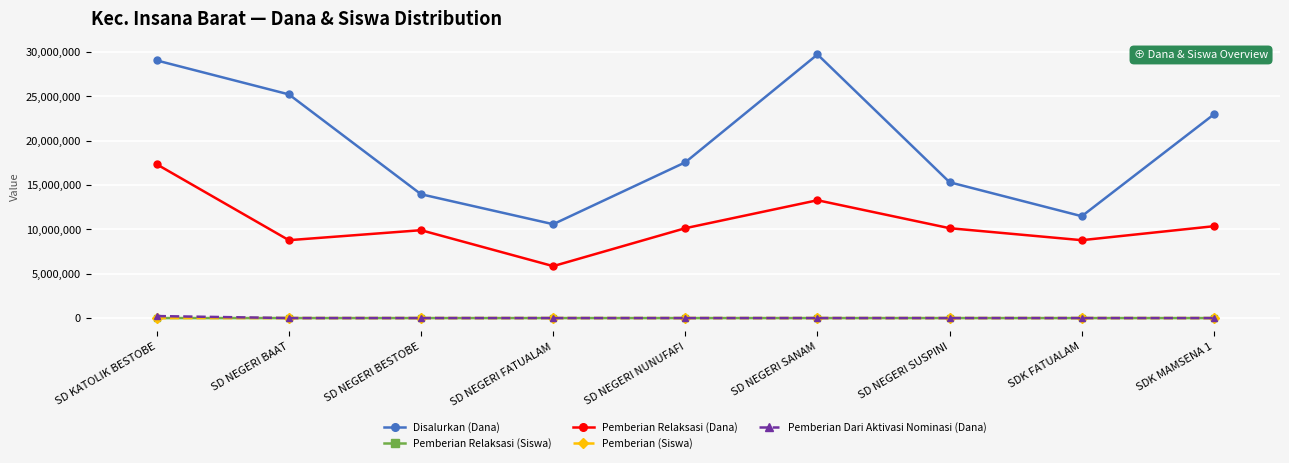

Between which two adjacent categories do Pemberian (Siswa) and Pemberian Relaksasi (Siswa) first intersect?

SD KATOLIK BESTOBE and SD NEGERI BAAT